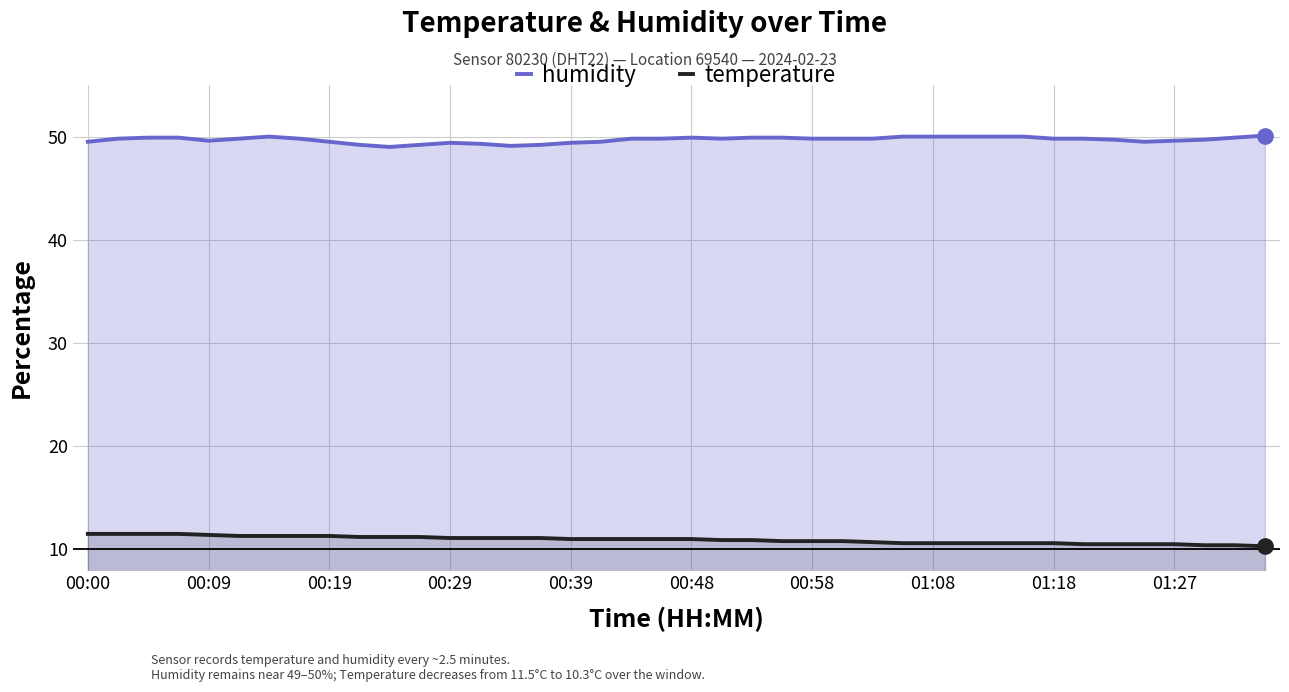

What is the difference between the maximum and minimum values in the humidity series?

1.1